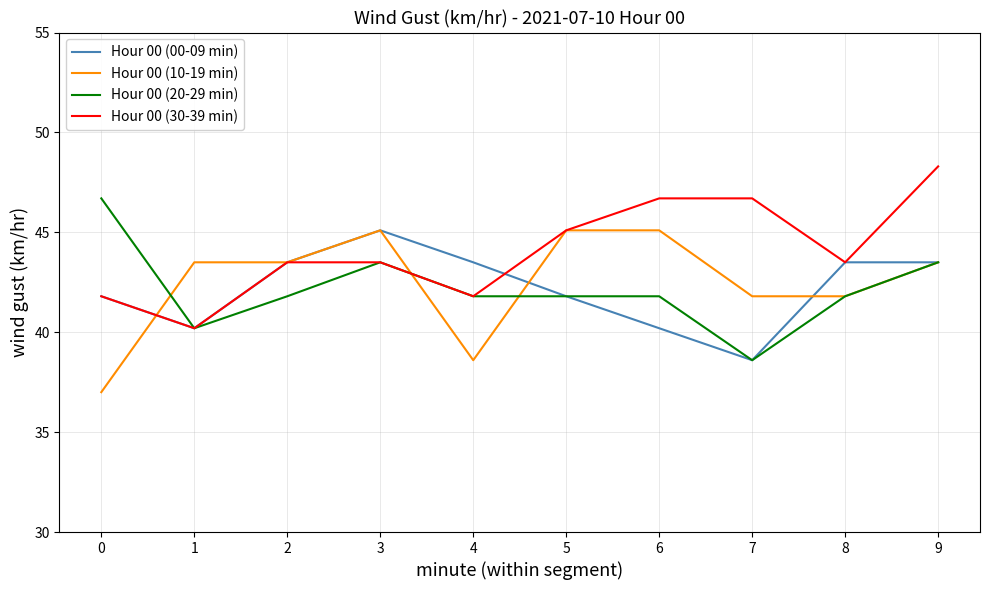

True or false: Hour 00 (30-39 min) has more than 2 interior local peaks.

False